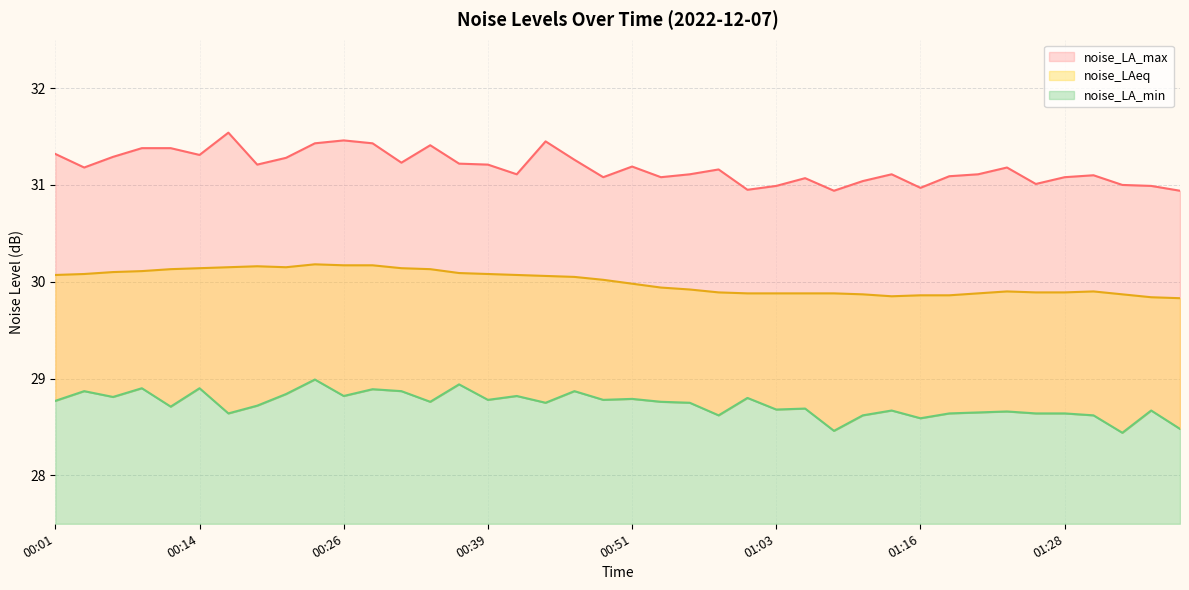

List the labels in order of noise_LA_min value, largest first.

00:24, 00:36, 00:09, 00:14, 00:29, 00:04, 00:31, 00:46, 00:21, 00:26, 00:41, 00:06, 01:01, 00:51, 00:39, 00:48, 00:01, 00:34, 00:53, 00:44, 00:56, 00:19, 00:11, 01:06, 01:03, 01:13, 01:36, 01:23, 01:21, 00:16, 01:18, 01:26, 01:28, 00:58, 01:11, 01:31, 01:16, 01:39, 01:08, 01:33